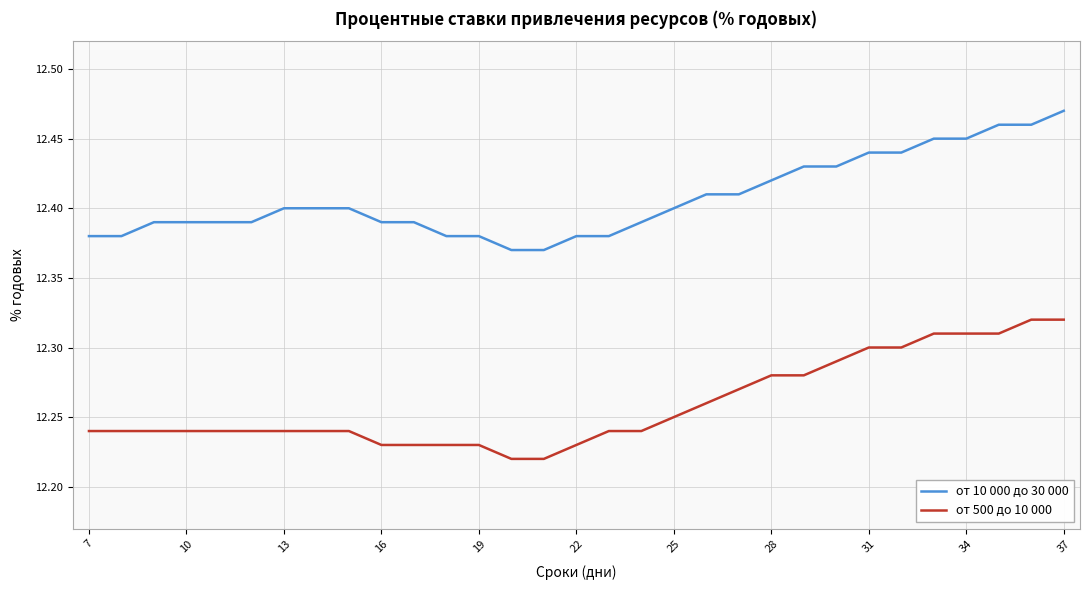

Which series has the largest total across all categories?

от 10 000 до 30 000